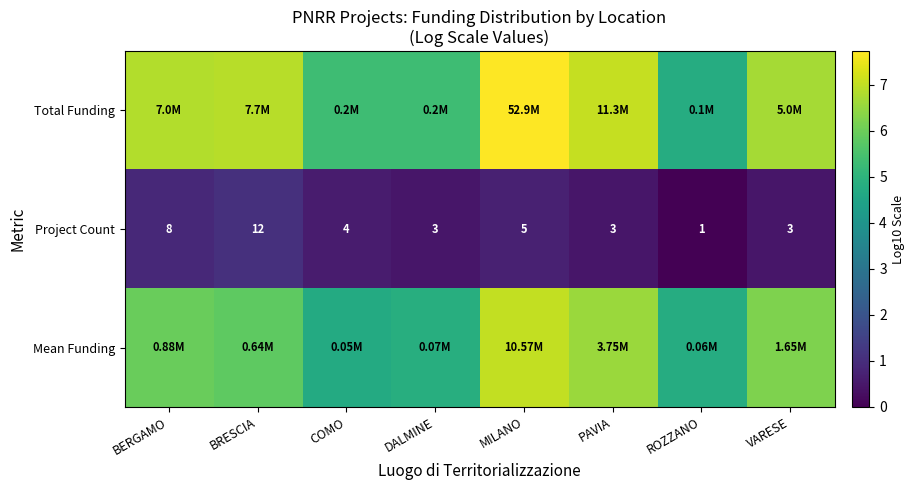

Where is Project Count nearest to the value 6?

MILANO